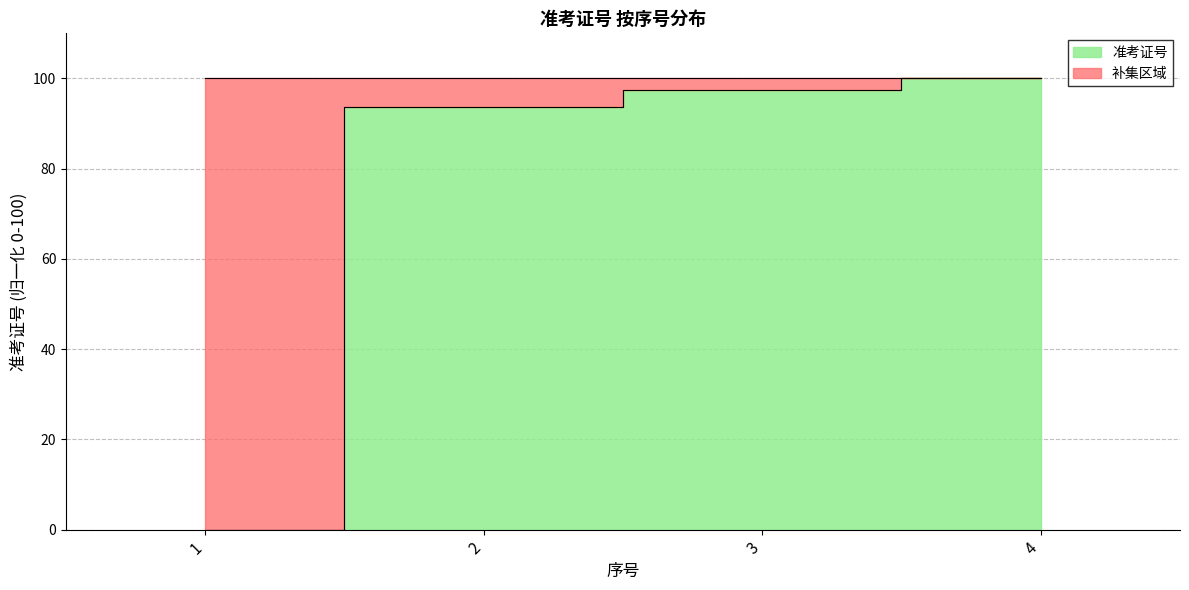

Does the chart have visible grid lines?

Yes